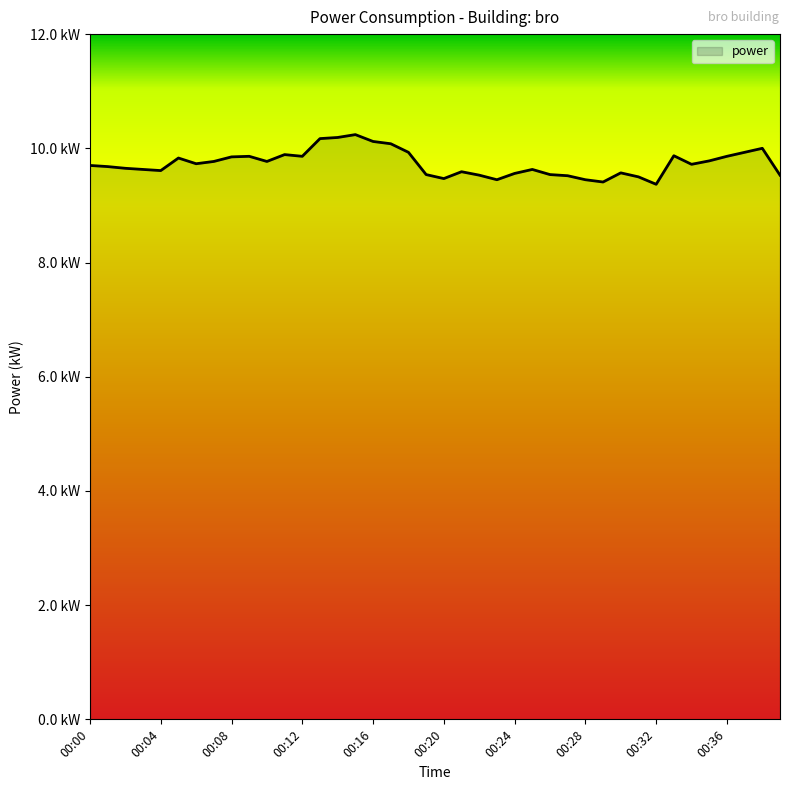

Reading left to right, extract all data points from this chart.

00:00=9.7	00:01=9.7	00:02=9.7	00:03=9.6	00:04=9.6	00:05=9.8	00:06=9.7	00:07=9.8	00:08=9.8	00:09=9.9	00:10=9.8	00:11=9.9	00:12=9.9	00:13=10.2	00:14=10.2	00:15=10.2	00:16=10.1	00:17=10.1	00:18=9.9	00:19=9.5	00:20=9.5	00:21=9.6	00:22=9.5	00:23=9.4	00:24=9.6	00:25=9.6	00:26=9.5	00:27=9.5	00:28=9.4	00:29=9.4	00:30=9.6	00:31=9.5	00:32=9.4	00:33=9.9	00:34=9.7	00:35=9.8	00:36=9.9	00:37=9.9	00:38=10.0	00:39=9.5